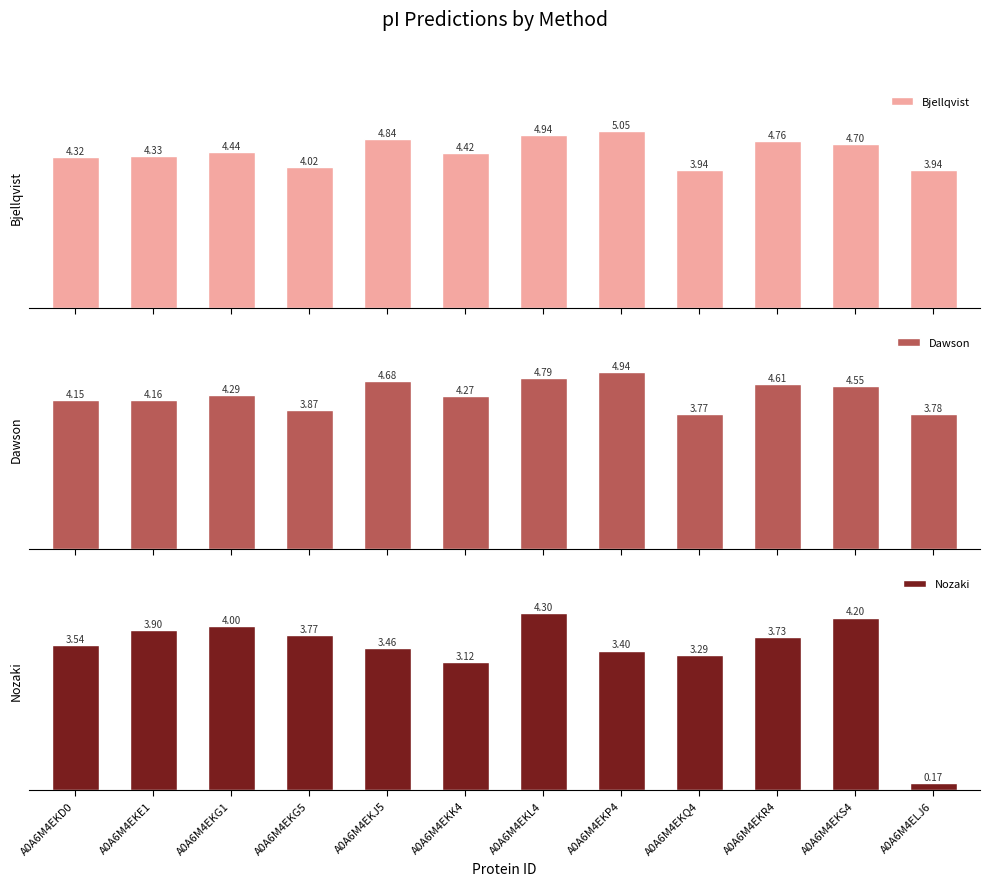

What is the label of the 9th bar from the right?

A0A6M4EKG5